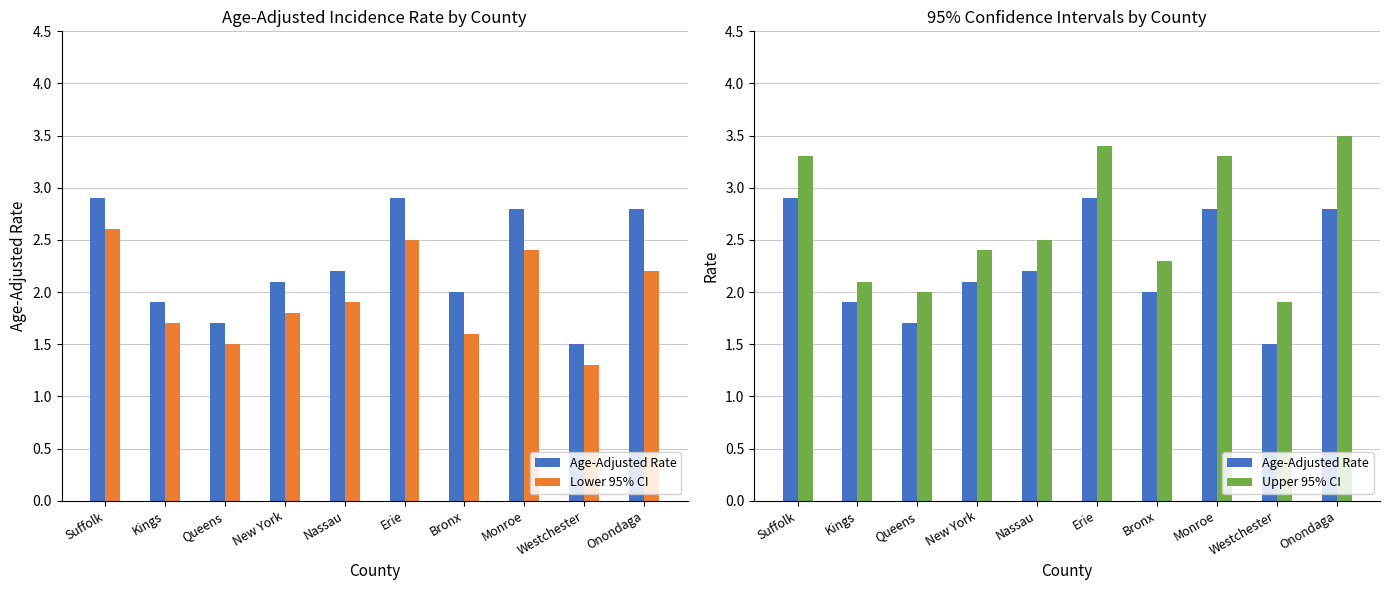

List the series in order of their overall mean, highest first.

Upper 95% CI, Age-Adjusted Rate, Lower 95% CI